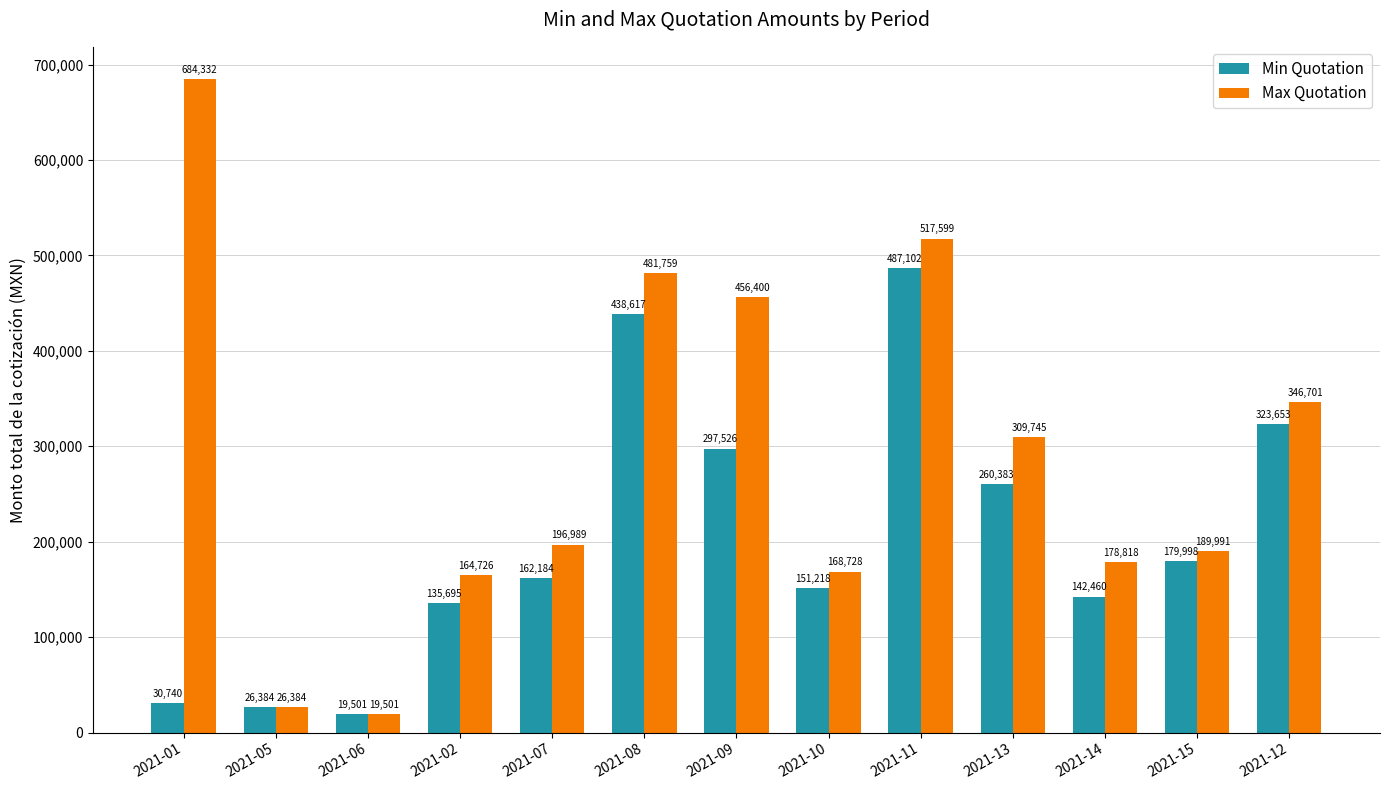

At which category is the sum across all series the highest?

2021-11